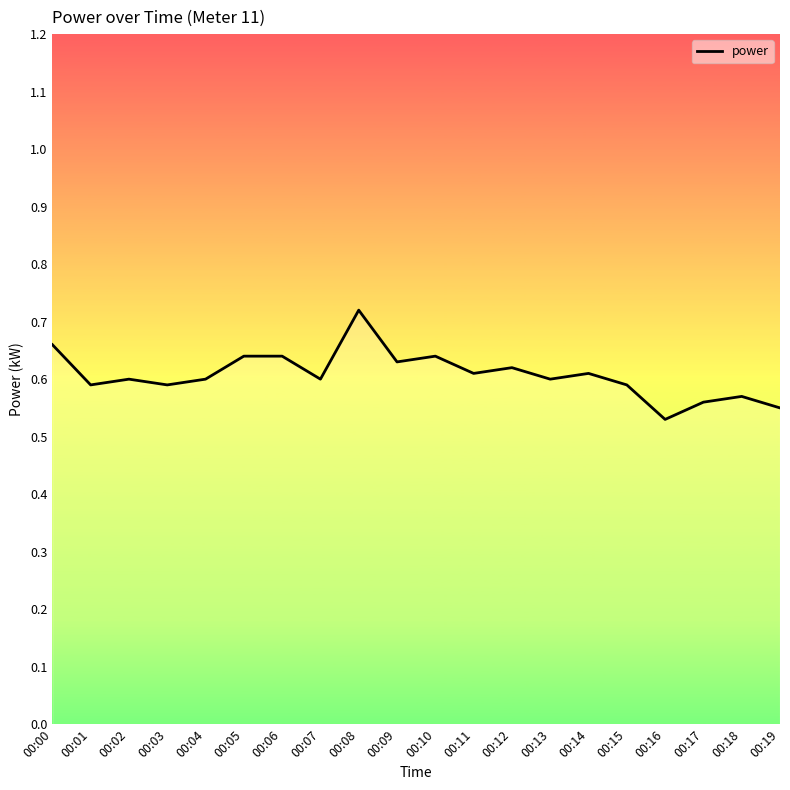

Between 00:04 and 00:09, which is larger?

00:09